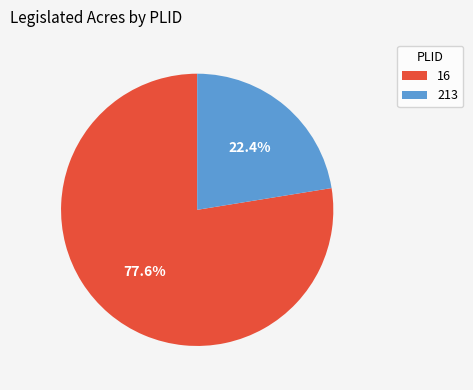

How many slices are in this pie chart?

2